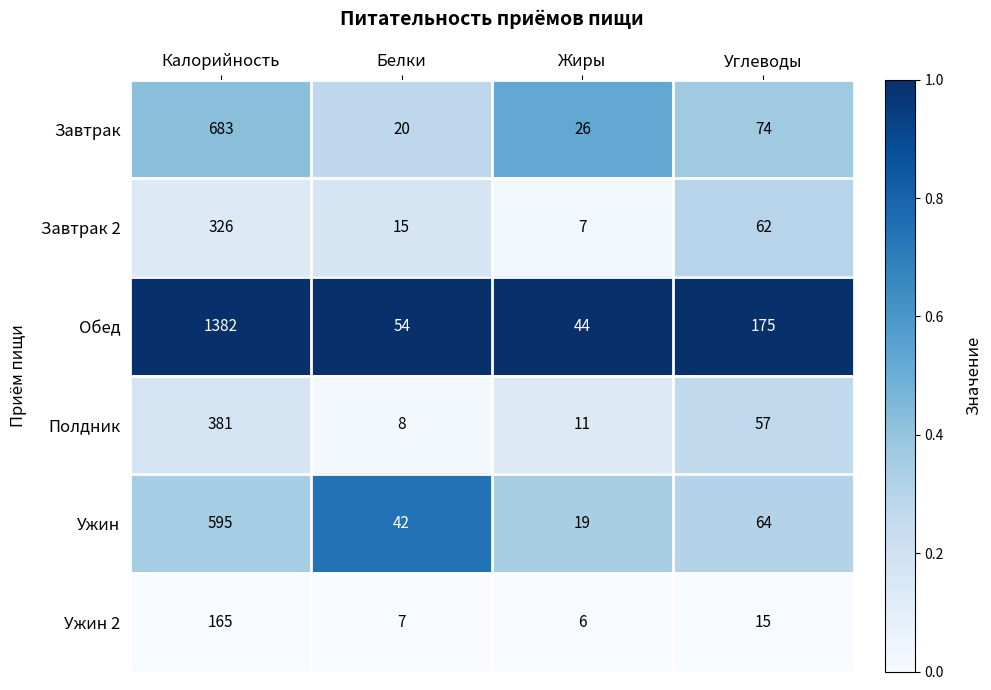

Which series has the largest total across all categories?

Обед